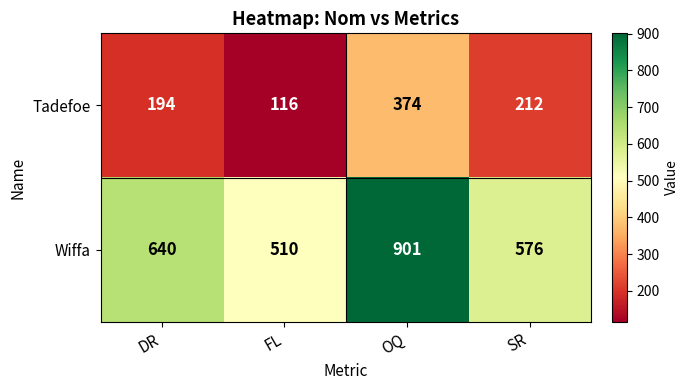

Is it true that Wiffa equals 901 at OQ?

True